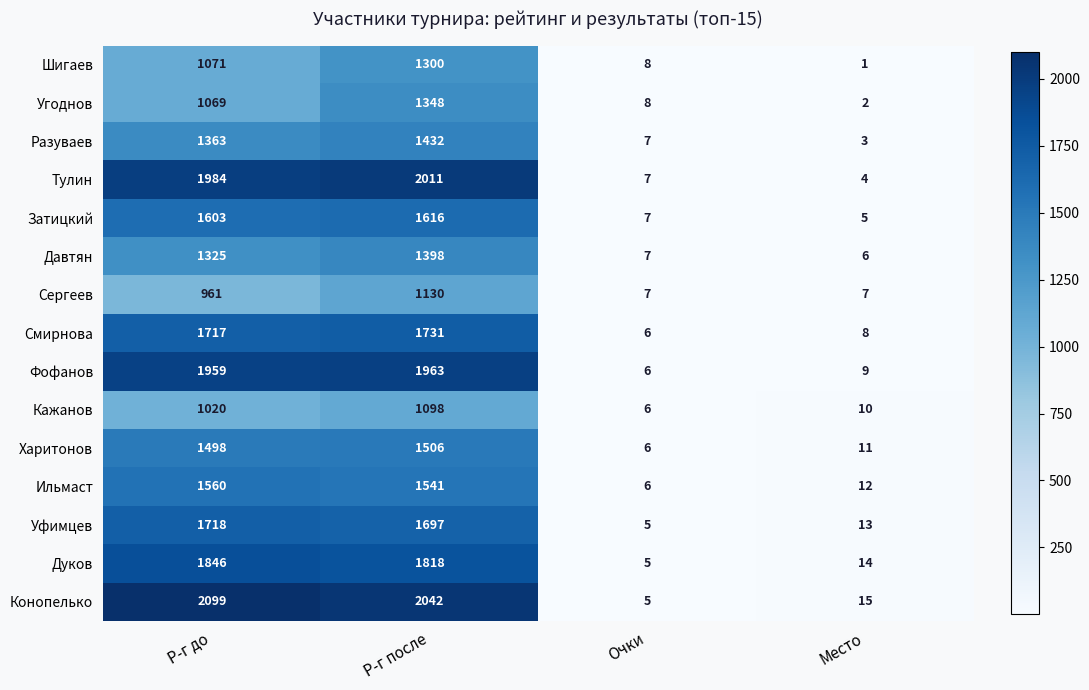

Rank the series by their maximum value, from highest to lowest.

Конопелько, Тулин, Фофанов, Дуков, Смирнова, Уфимцев, Затицкий, Ильмаст, Харитонов, Разуваев, Давтян, Угоднов, Шигаев, Сергеев, Кажанов